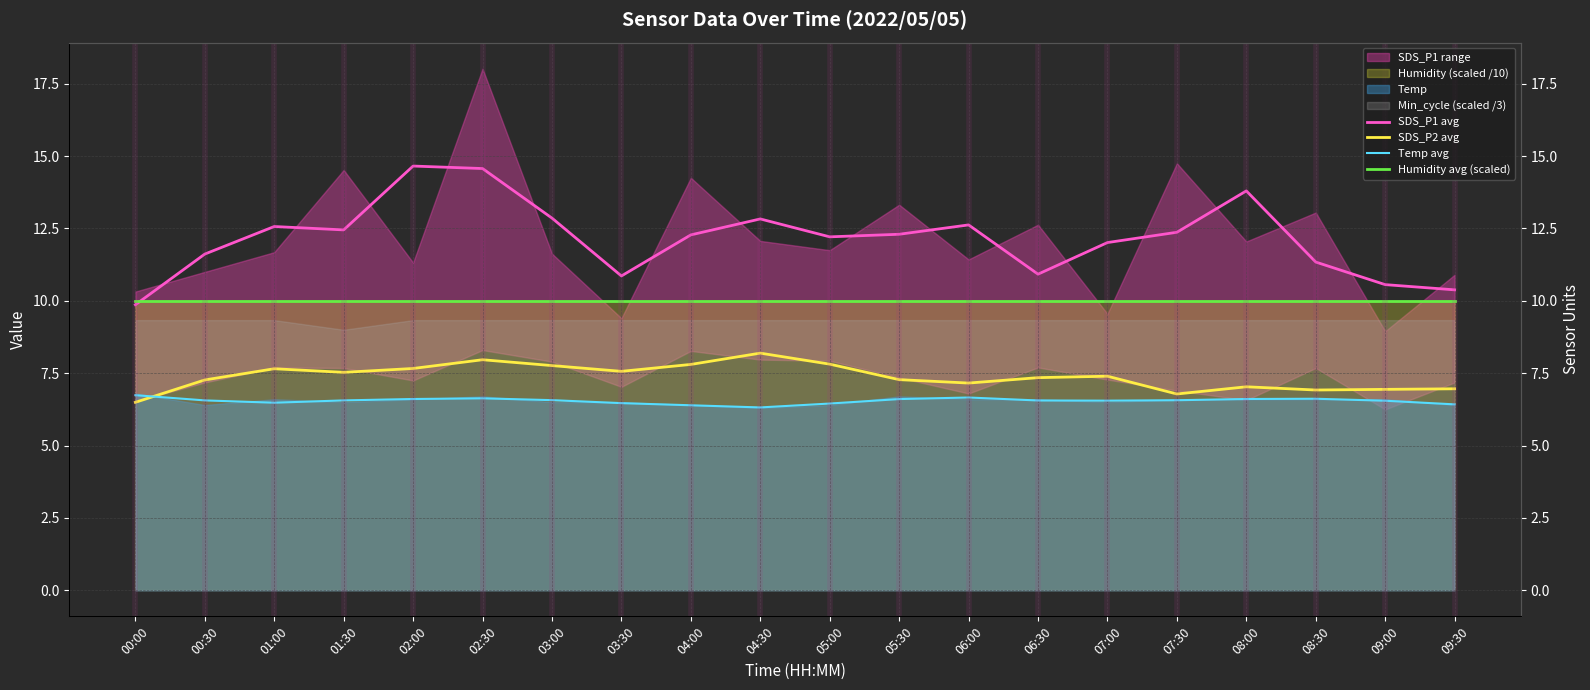

What is the lowest value of the SDS_P1 avg series?

9.9